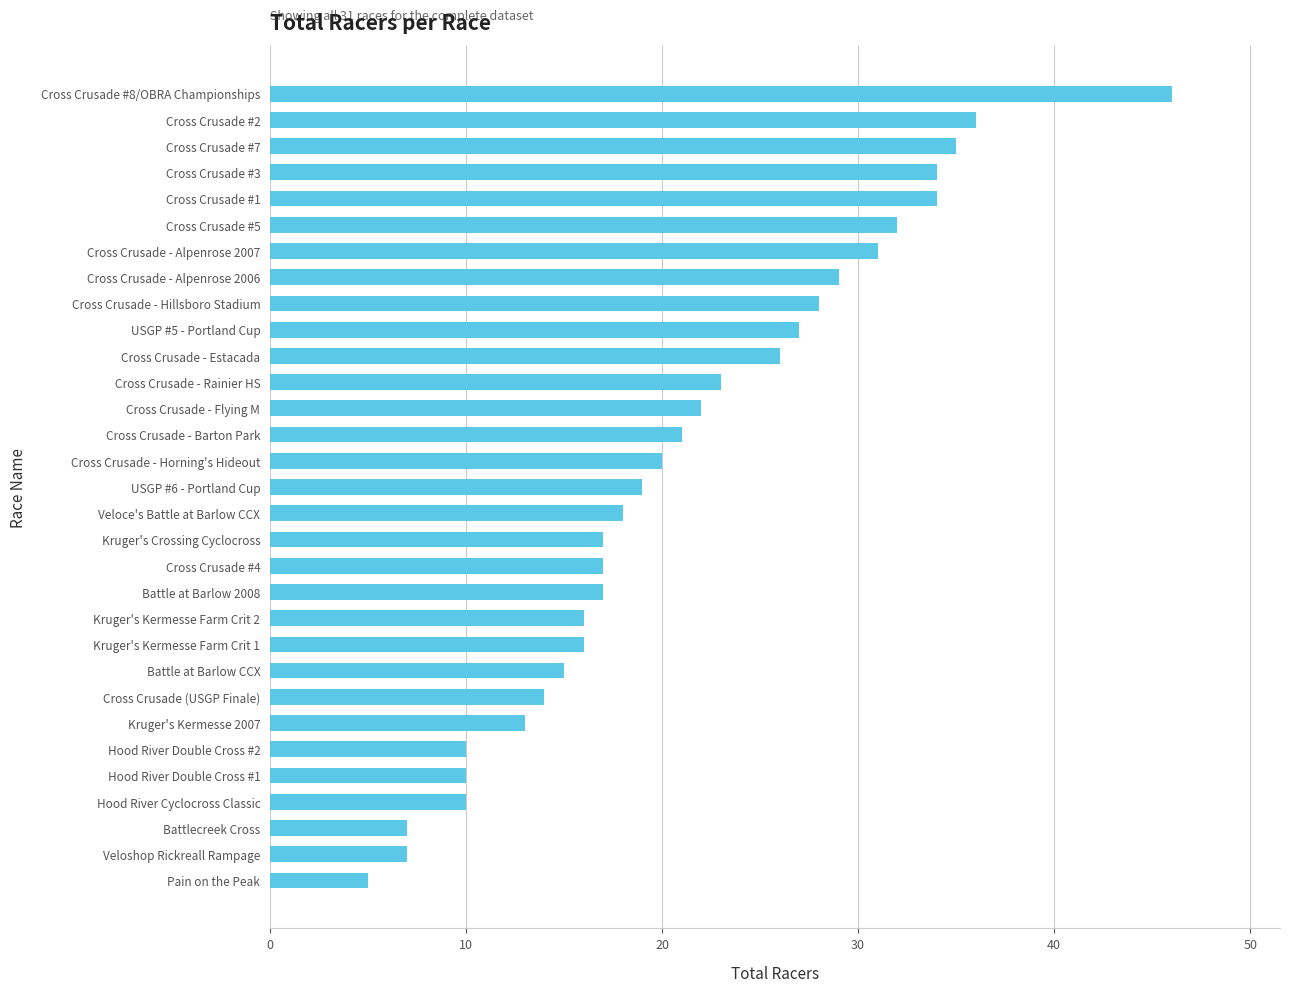

The chart shows a value of 10 at Hood River Double Cross #2. True or false?

True